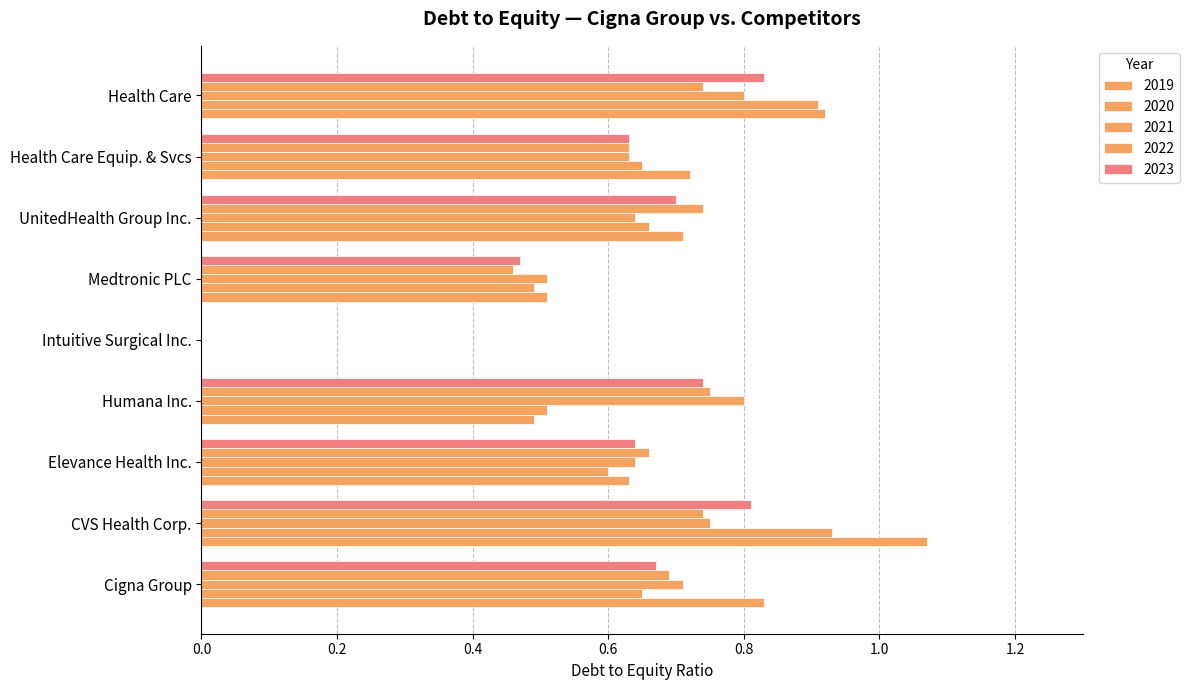

True or false: 2022 has a value of 0.2 at Cigna Group.

False